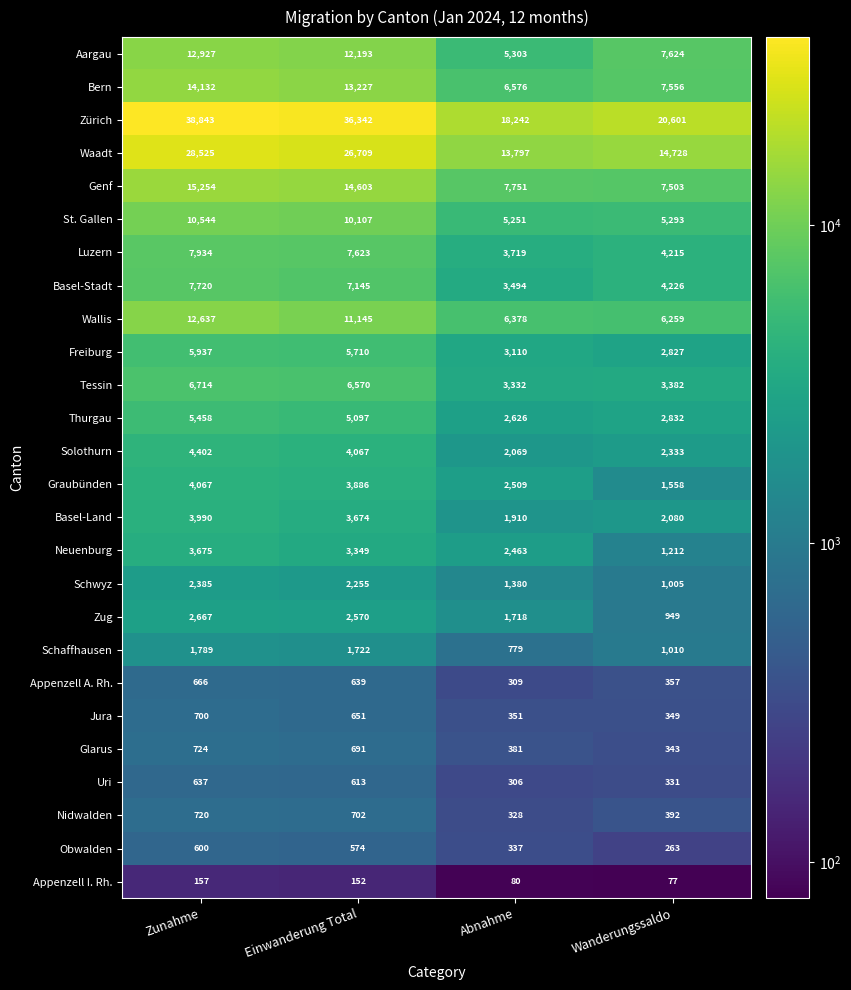

Which category has the lowest value across all series?

Wanderungssaldo